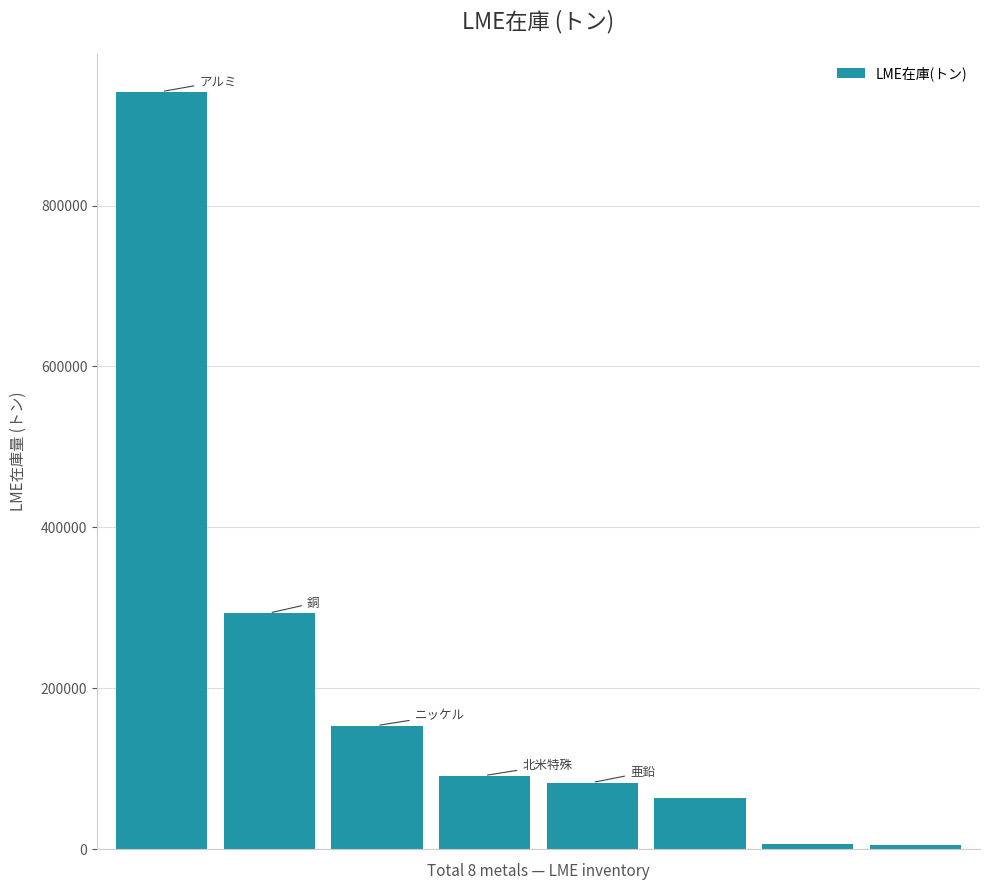

What is the minimum value shown in the chart?

5380